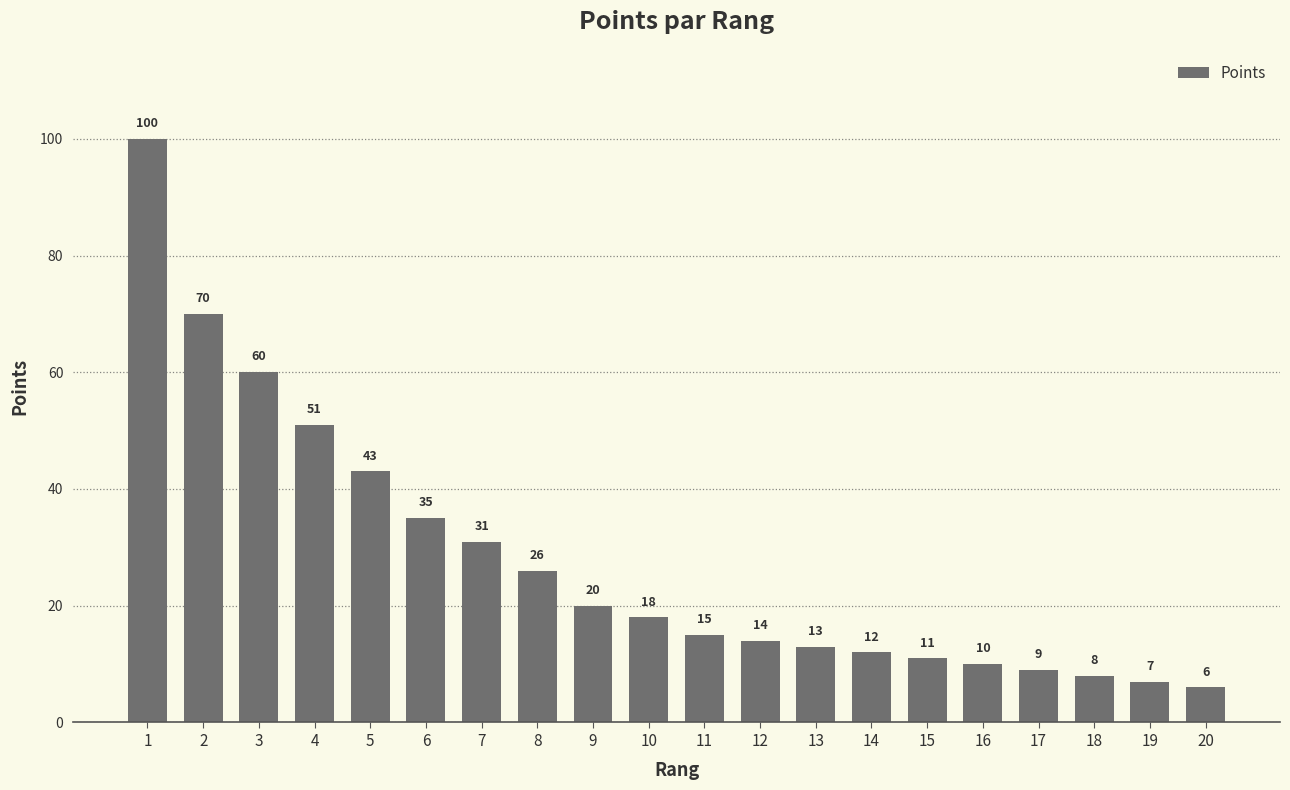

At which category does the chart reach its peak across all series?

1